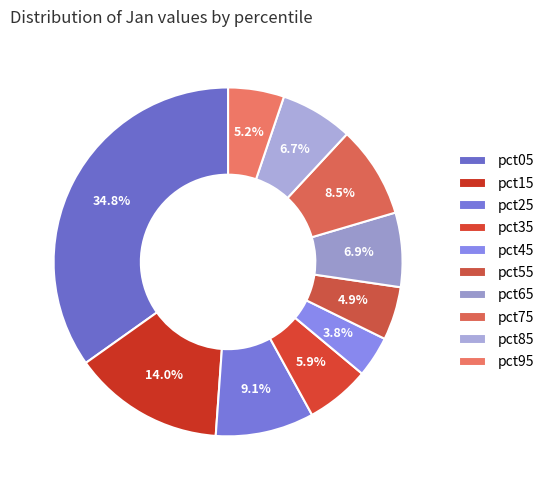

Which has a higher value, pct95 or pct65?

pct65